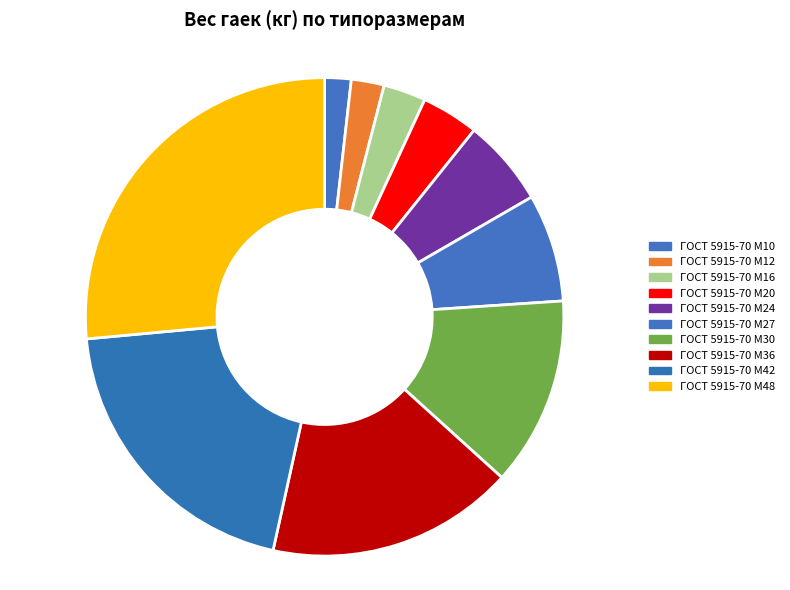

Count the number of slices in the pie.

10